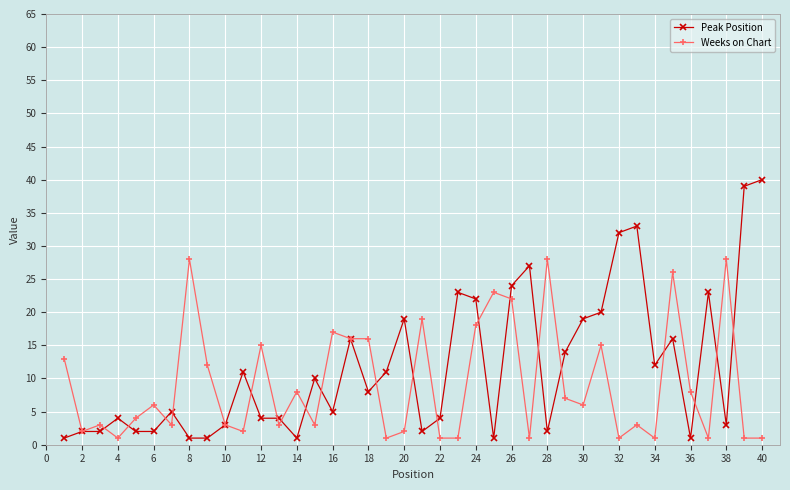

Which series has the widest spread of values?

Peak Position